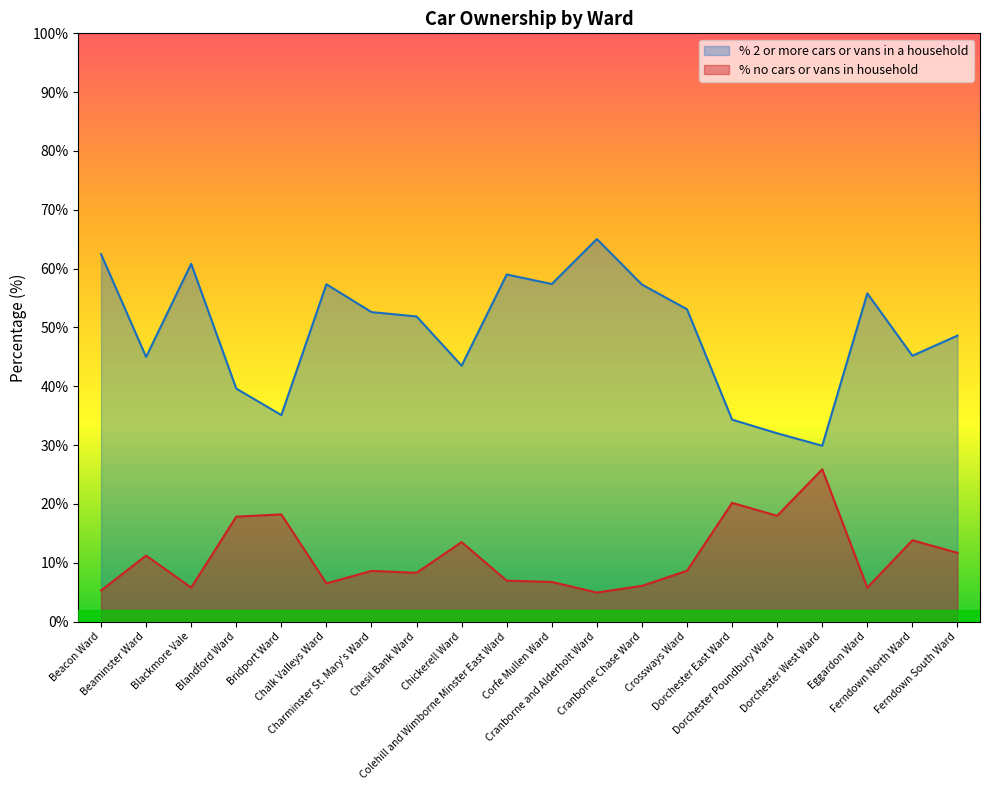

Where does the % 2 or more cars or vans in a household series first go above 52?

Beacon Ward